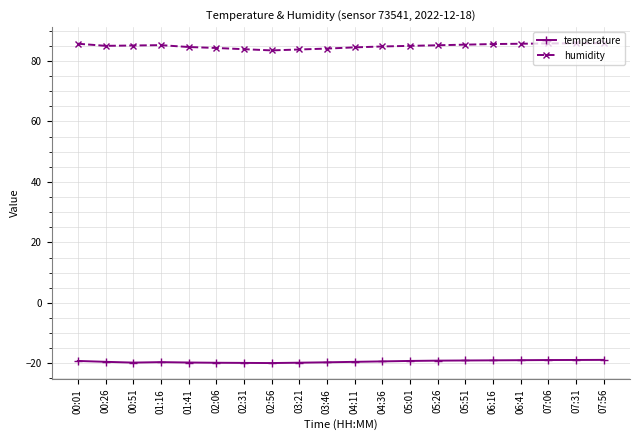

True or false: humidity has more than 0 points higher than both neighbors.

True